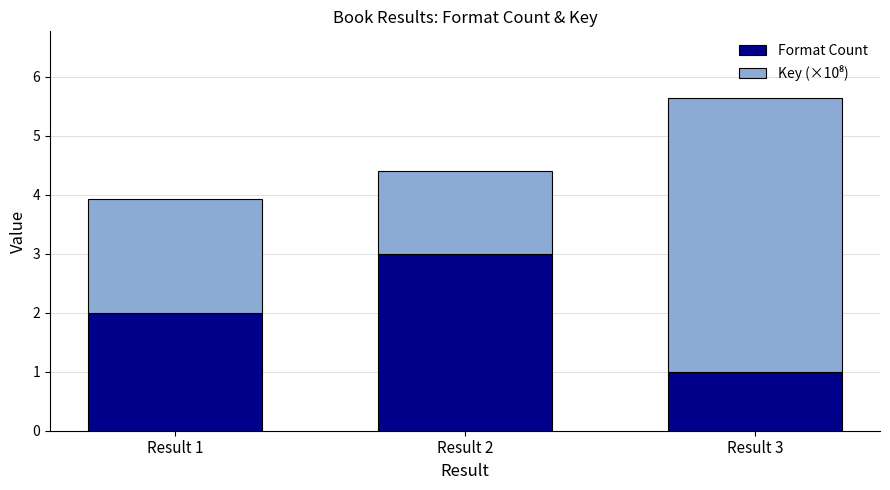

What is the difference between the maximum and second lowest values in the Format Count series?

1.0